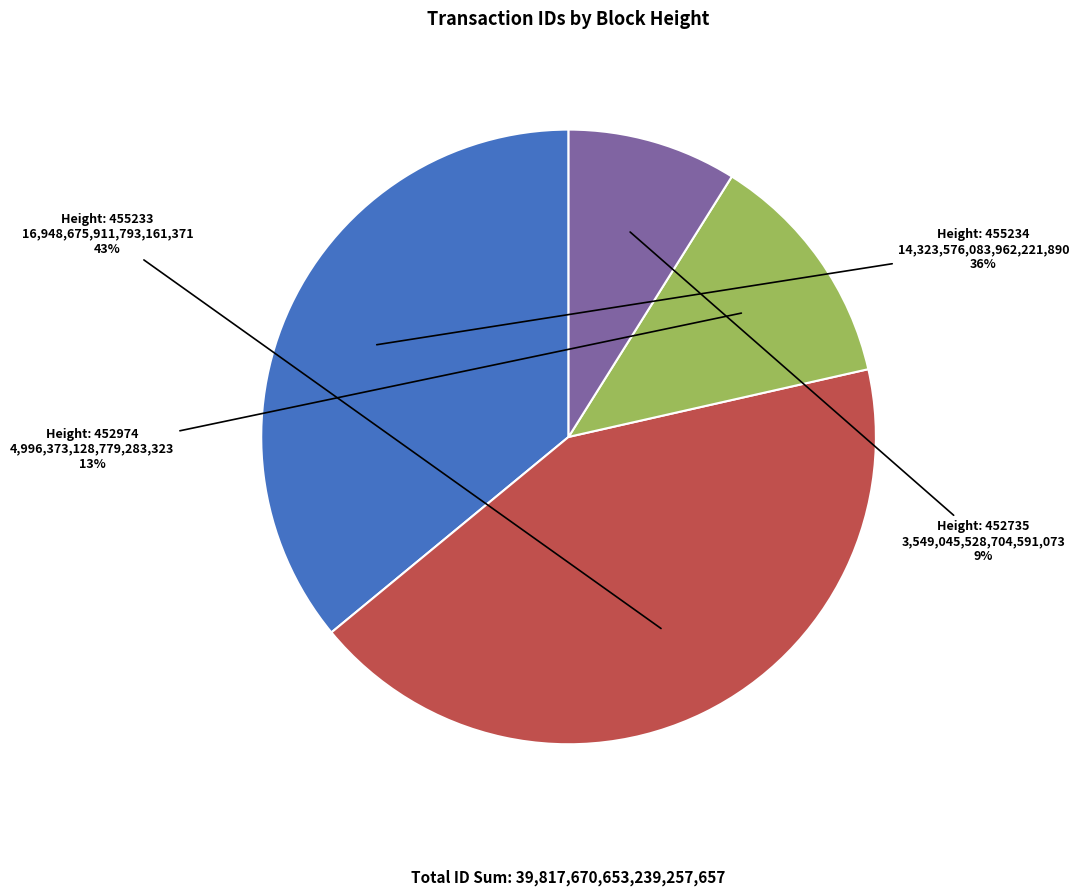

Is there a majority slice in this chart?

No